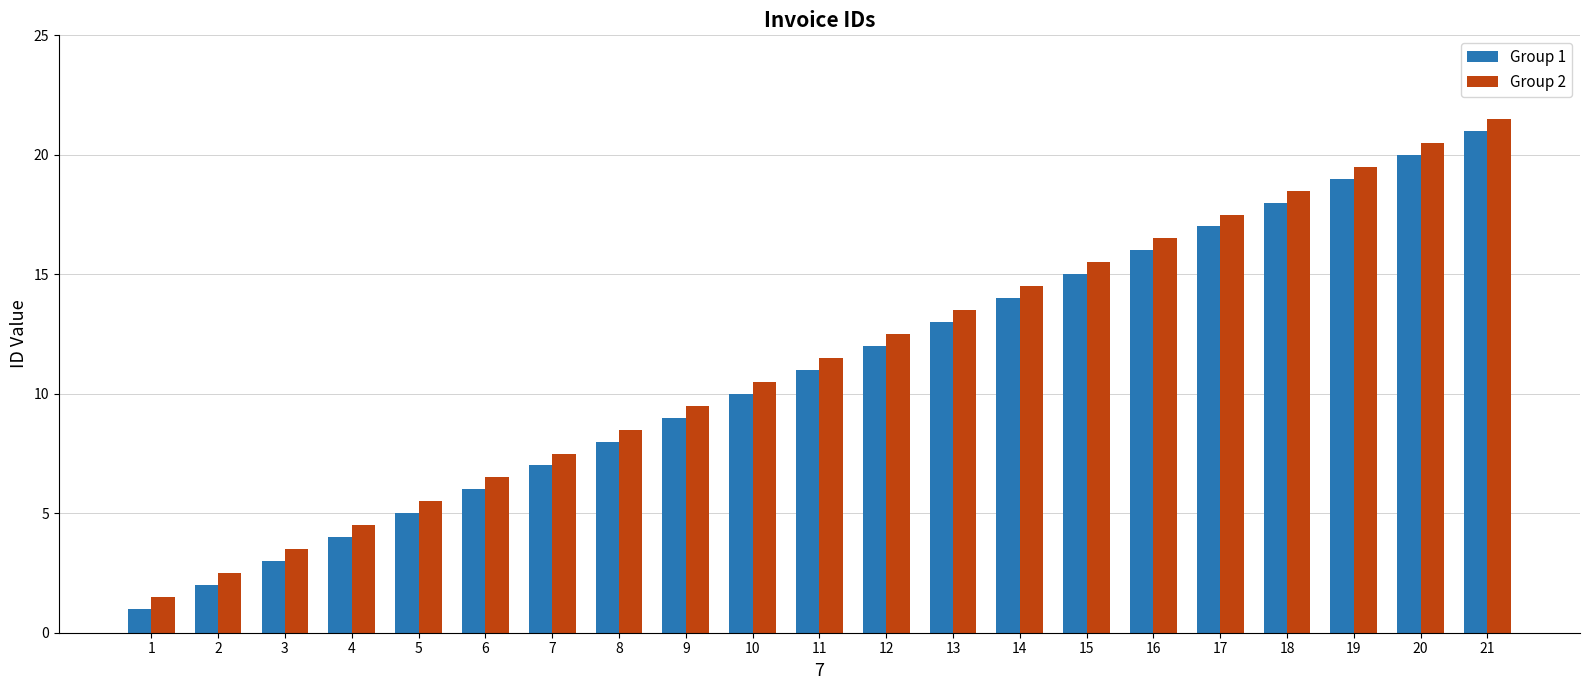

True or false: Group 2 has a value of 16.9 at 10.

False